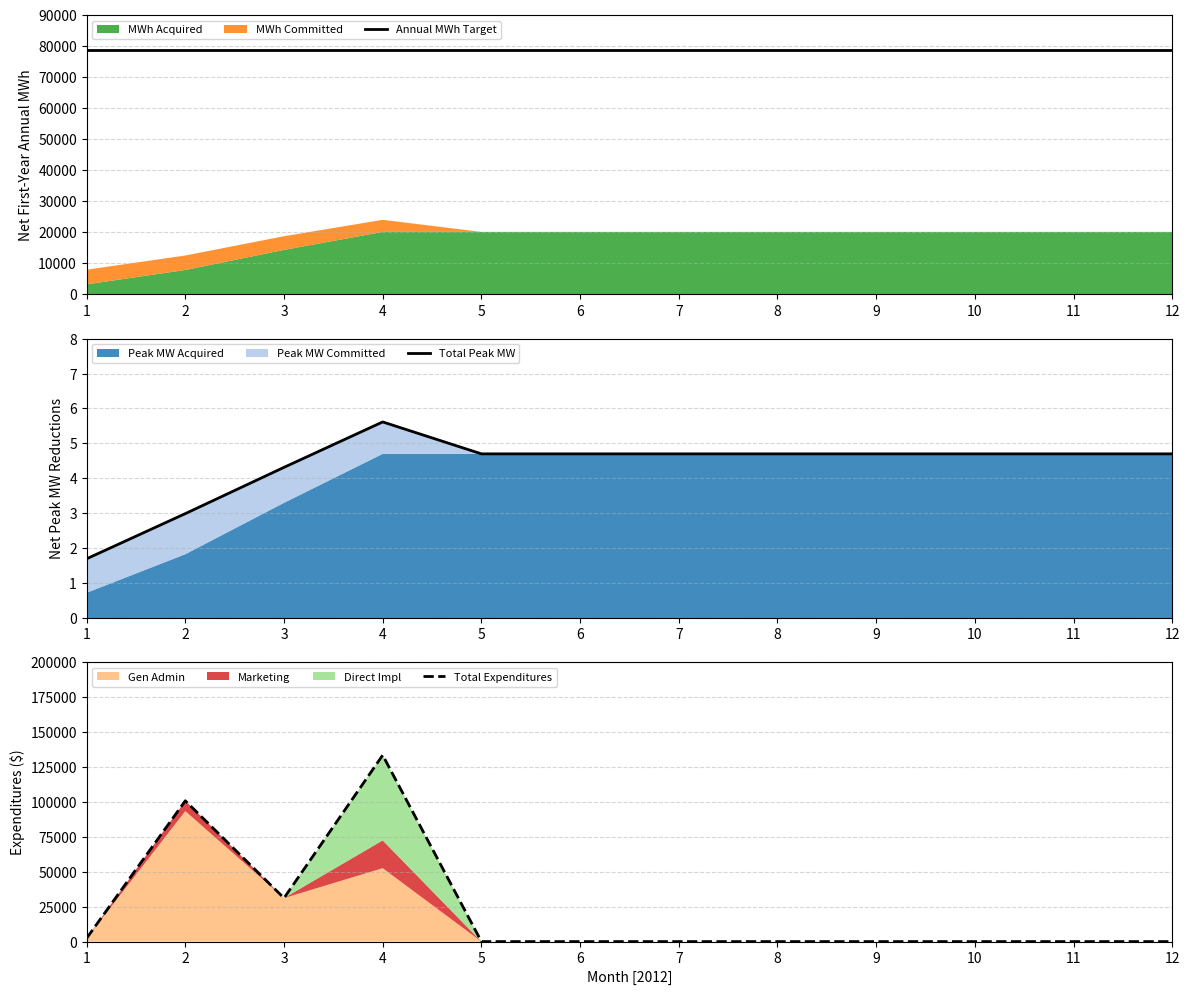

Does the chart display data point markers on the line(s)?

No